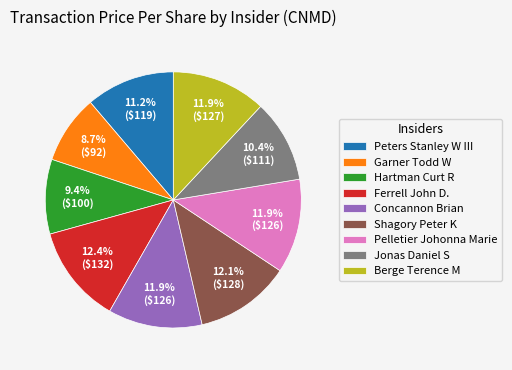

Count the number of slices in the pie.

9